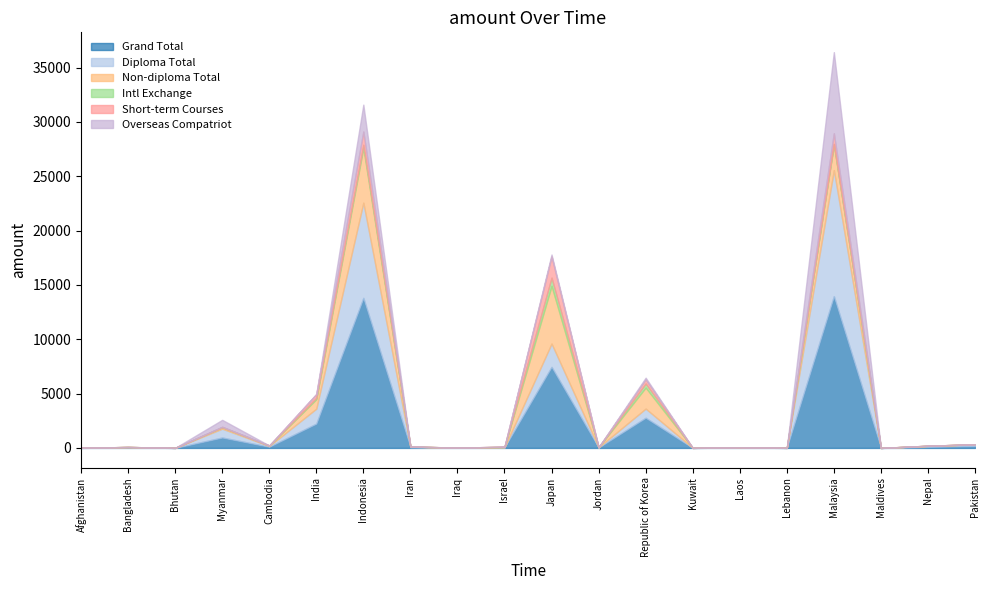

Reading right to left, list all the values displayed in this chart.

Grand Total: 168	100	1	13964	4	32	3	2776	33	7458	49	13	65	13804	2239	109	959	3	44	6
Diploma Total: 155	86	0	11601	2	22	2	842	23	2147	6	11	48	8763	1373	67	814	0	41	3
Non-diploma Total: 13	14	1	2363	2	10	1	1934	10	5311	43	2	17	5041	866	42	145	3	3	3
Intl Exchange: 0	0	0	49	0	0	1	376	0	756	10	0	0	290	135	4	0	0	0	2
Short-term Courses: 2	4	0	976	0	0	0	385	0	1952	7	0	2	1216	339	1	32	0	1	0
Overseas Compatriot: 0	0	0	7466	1	3	1	152	3	172	0	0	5	2474	11	3	635	0	0	0